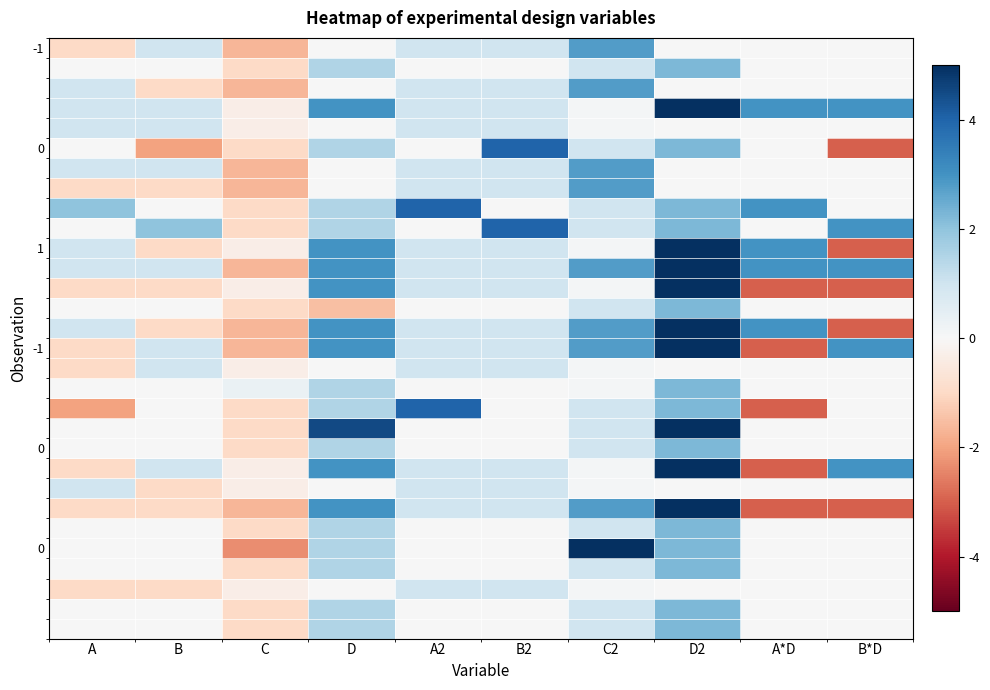

At how many categories does at least one series exceed 9?

1